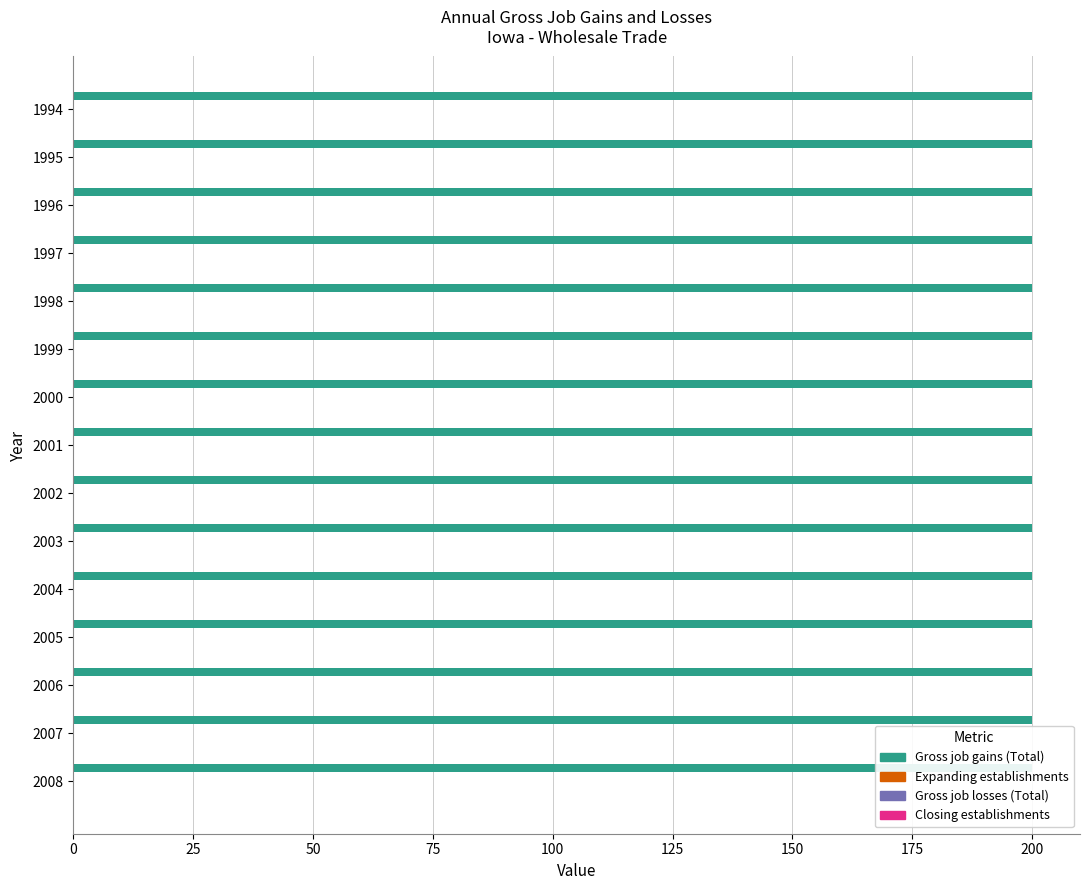

List the series in order of their peak value, highest first.

Gross job gains (Total), Expanding establishments, Gross job losses (Total), Closing establishments